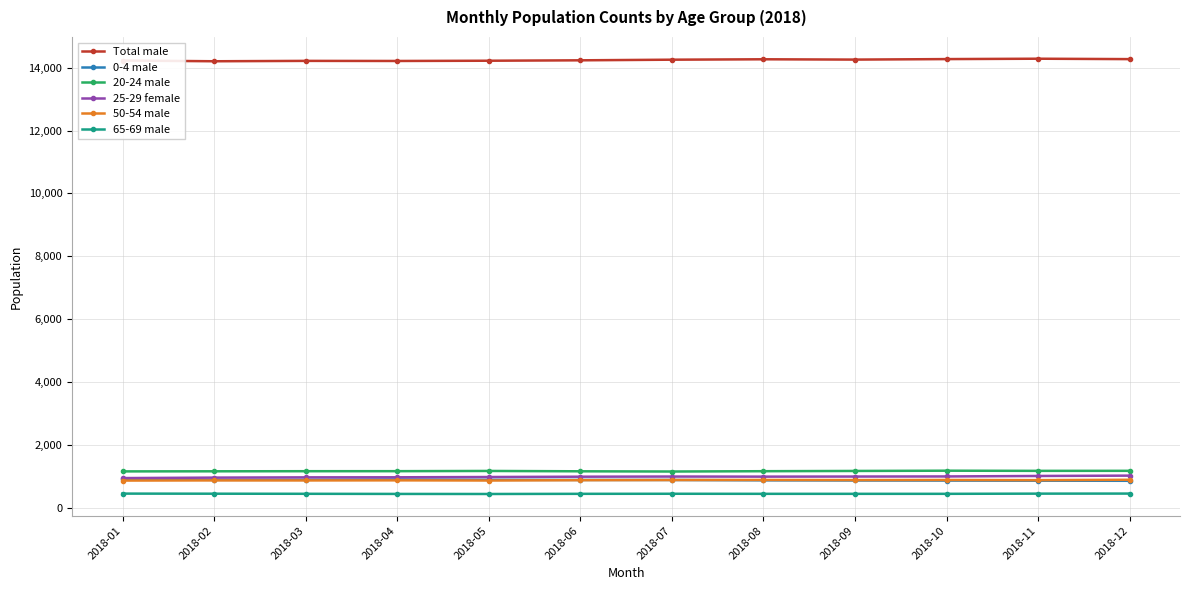

What is the value of the 65-69 male point at the 5th from the left?

434